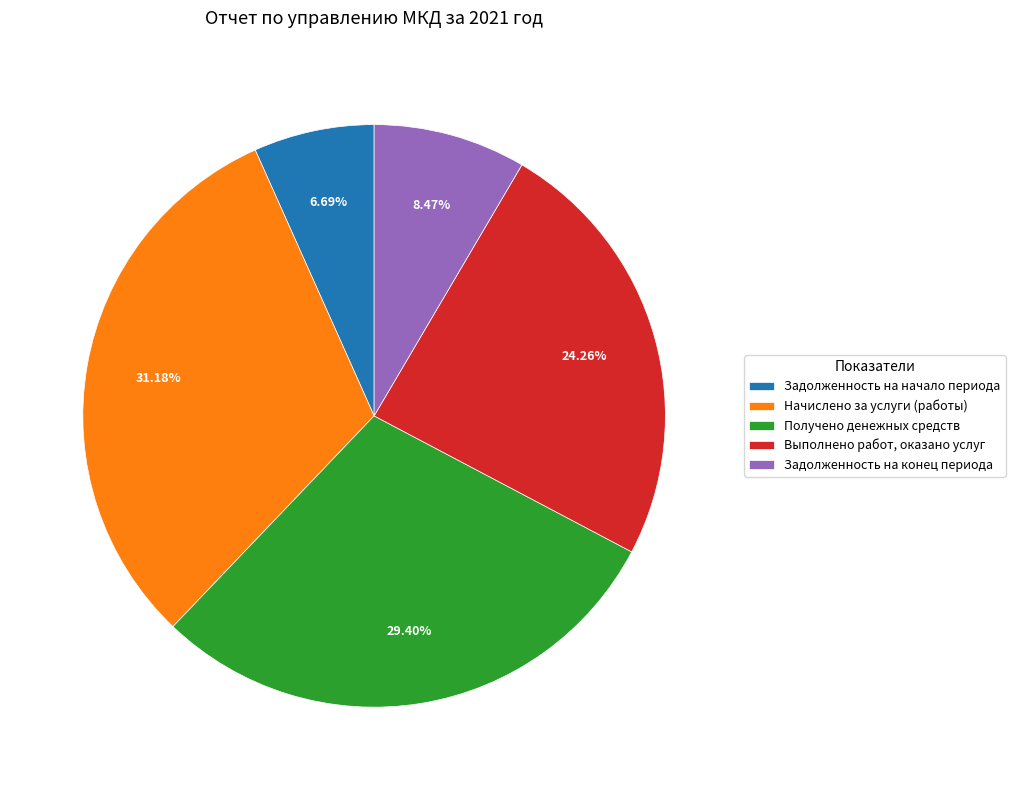

Does Выполнено работ, оказано услуг represent more than half of the total?

No